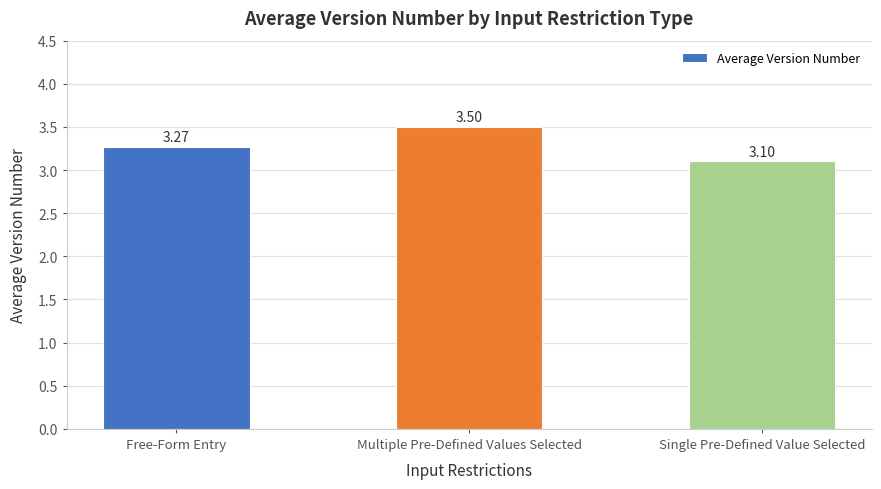

Count the values in the range 3 to 4.

3